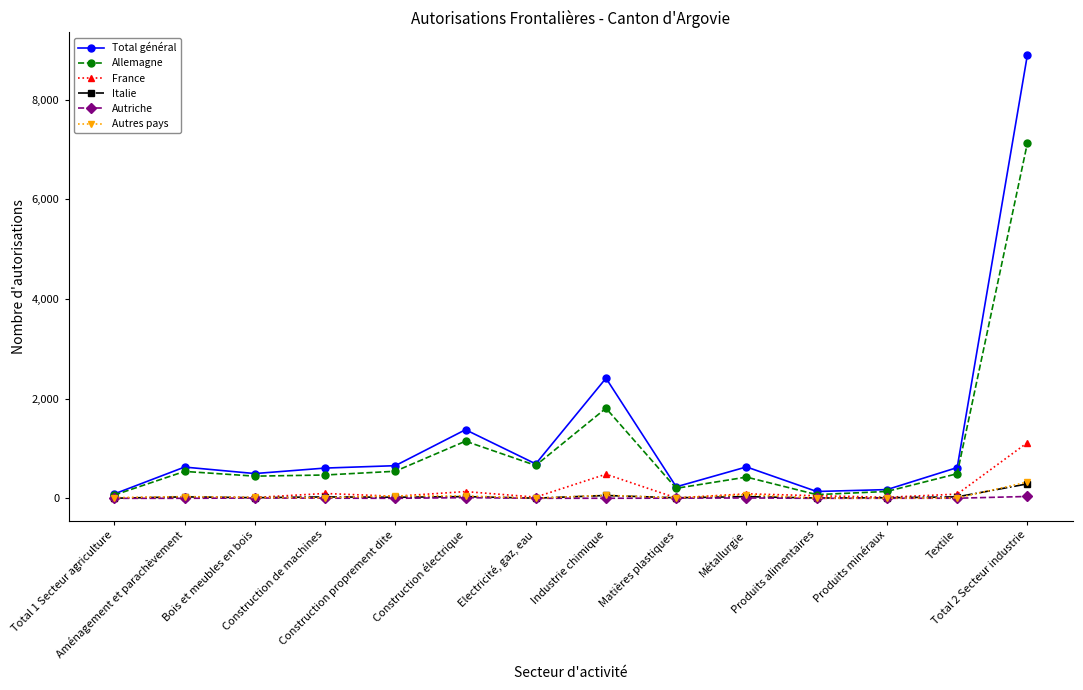

What is the approximate value of Autriche at Construction électrique, to the nearest 10?

10